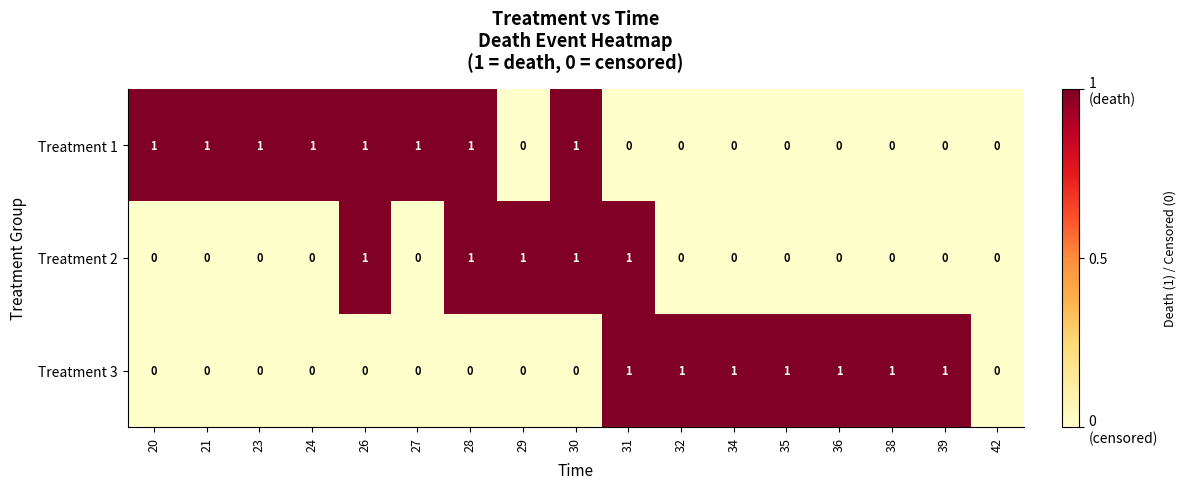

What is the sum of all Treatment 3 values?

7